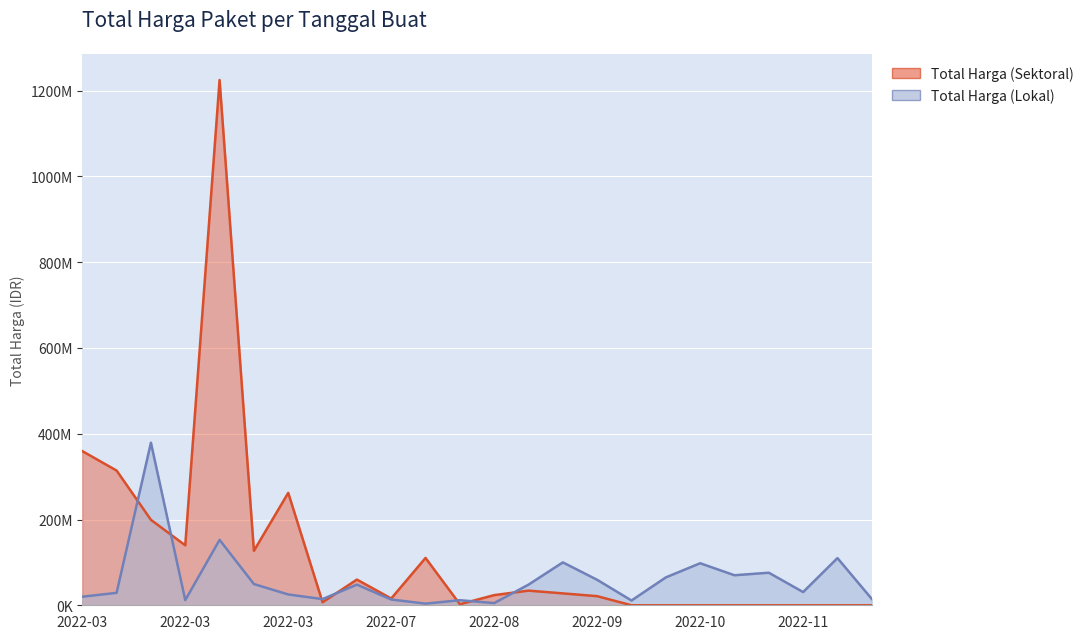

At which category does Total Harga (Sektoral) reach its first local valley?

2022-03